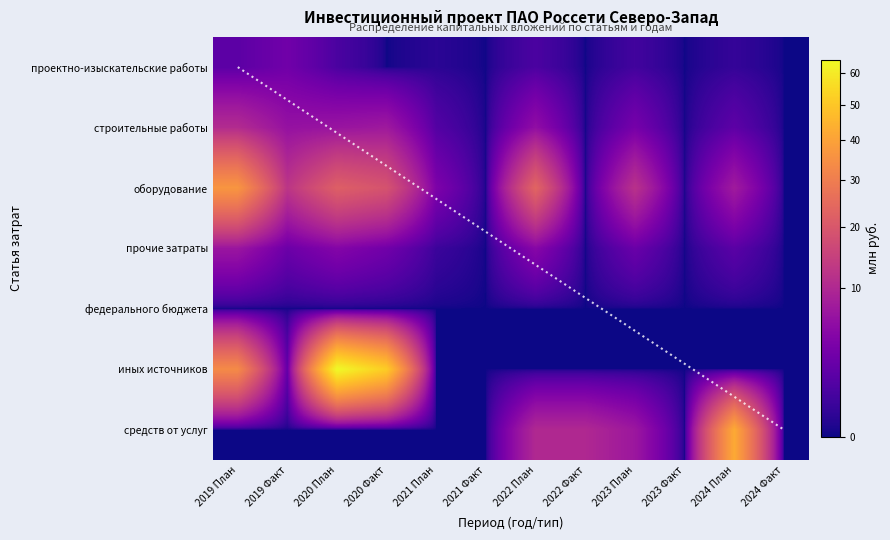

Which category has the highest value across all series?

2020 План